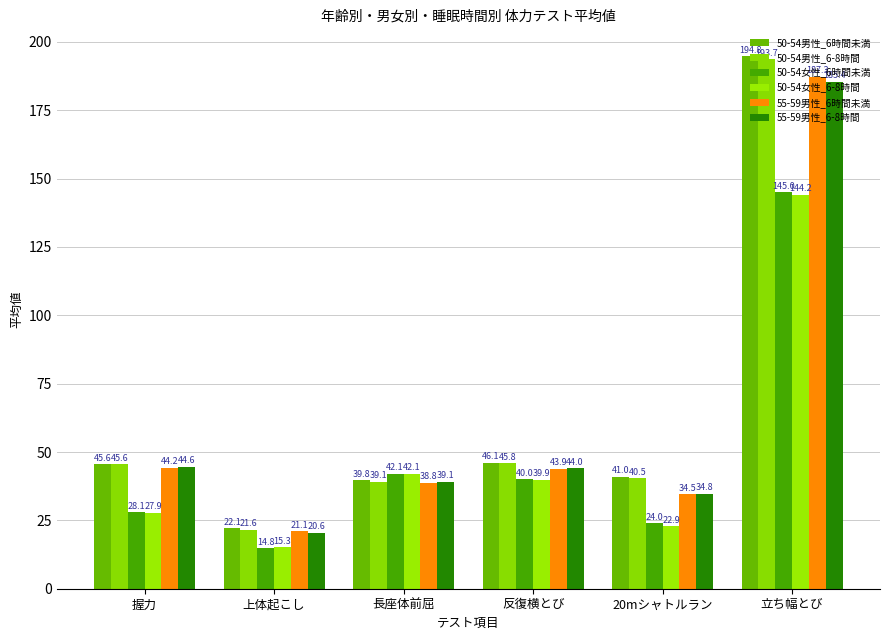

True or false: 50-54男性_6時間未満 has a value of 67.7 at 握力.

False